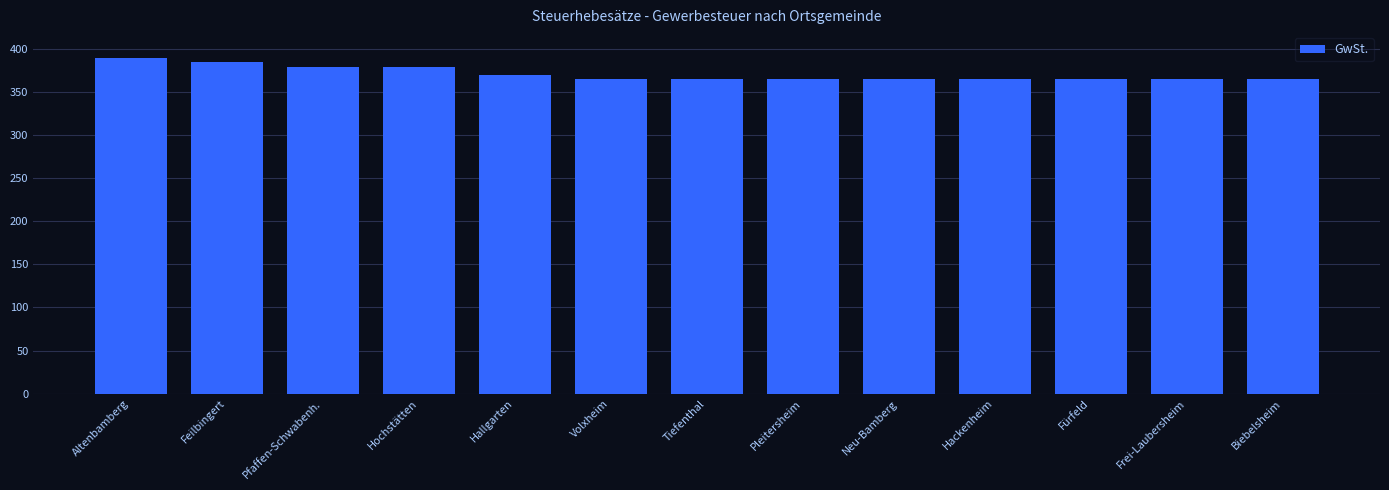

What is the sum of the values at Altenbamberg and Pleitersheim?

755